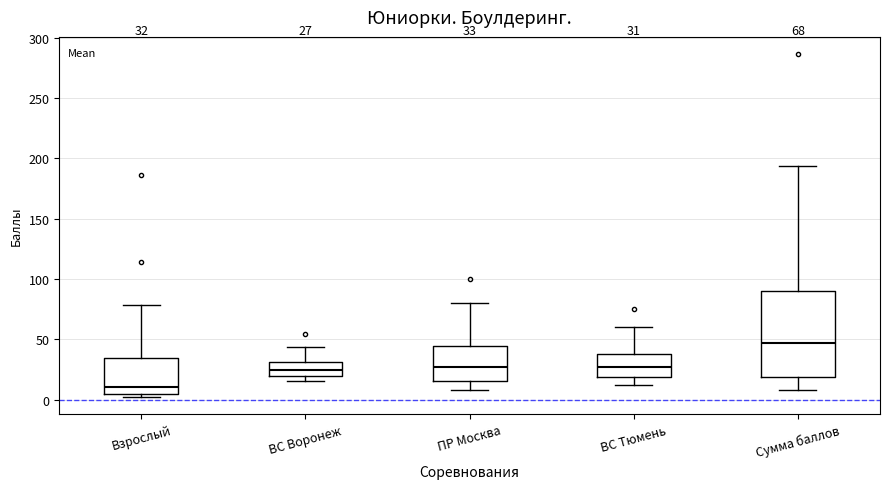

Which box has the lowest median line?

Взрослый